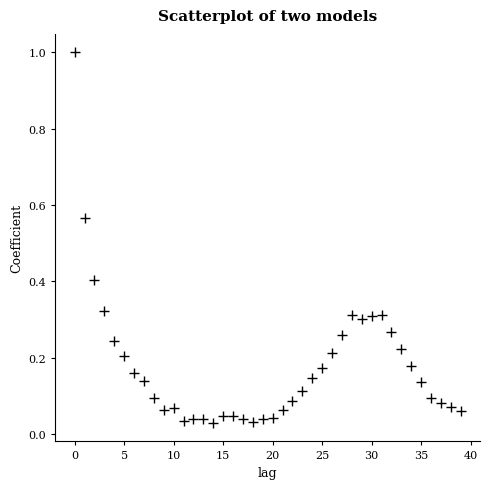

What is the range of Y values (max minus min)?

1.0